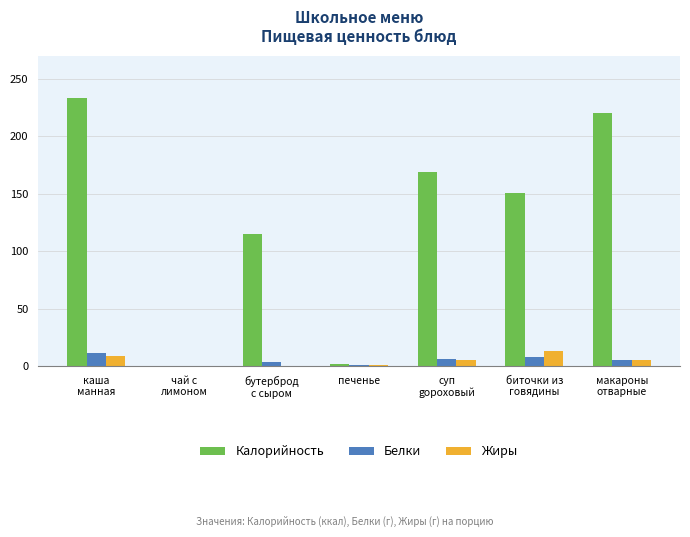

How many groups of bars are there?

7